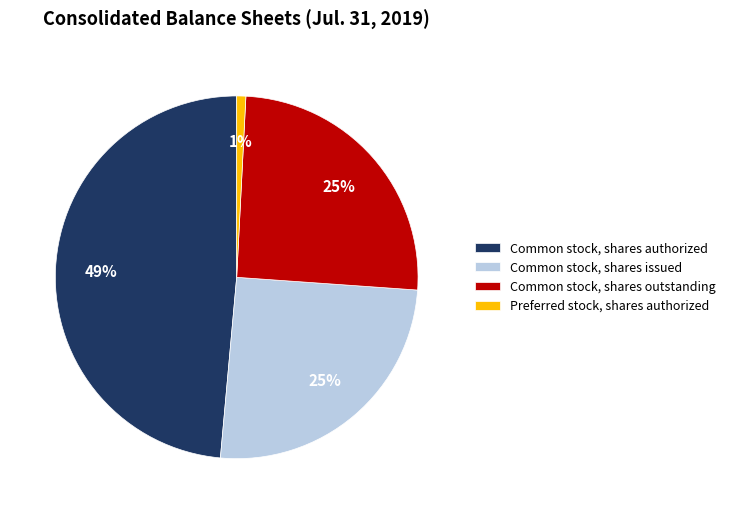

The Common stock, shares issued slice represents 16% of the pie. True or false?

False